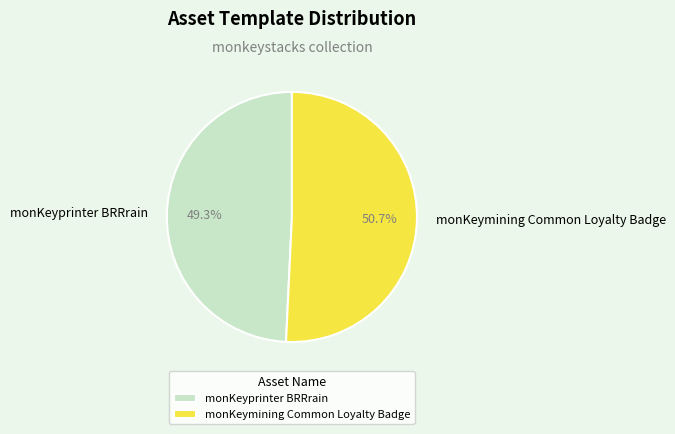

What is the largest slice in the pie chart?

monKeymining Common Loyalty Badge